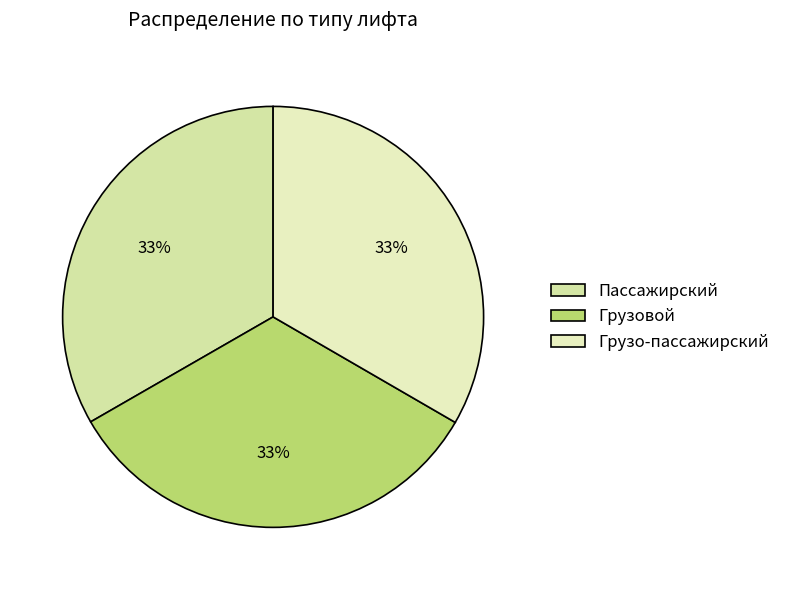

Rank the categories by value from lowest to highest.

Пассажирский, Грузовой, Грузо-пассажирский